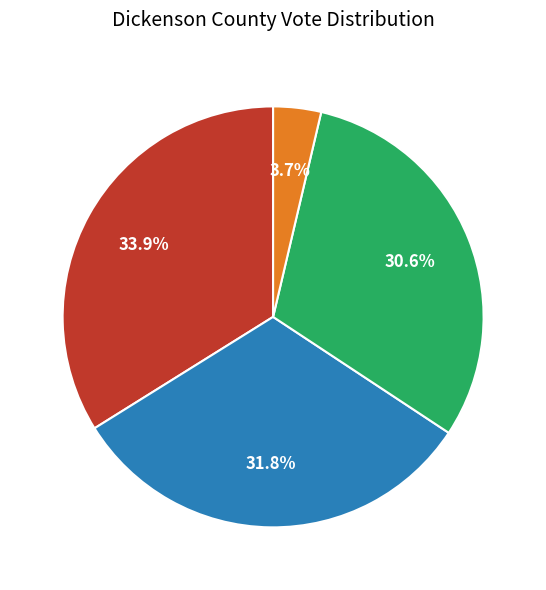

Is there a majority slice in this chart?

No